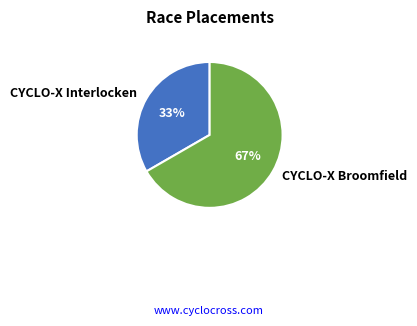

To the nearest percent, what is the combined percentage of CYCLO-X Broomfield and CYCLO-X Interlocken?

100%